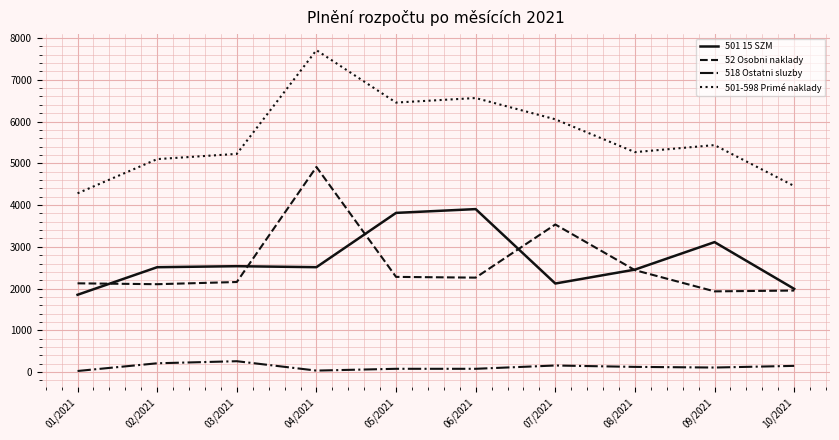

True or false: 518 Ostatni sluzby and 501-598 Primé naklady intersect in this chart.

False